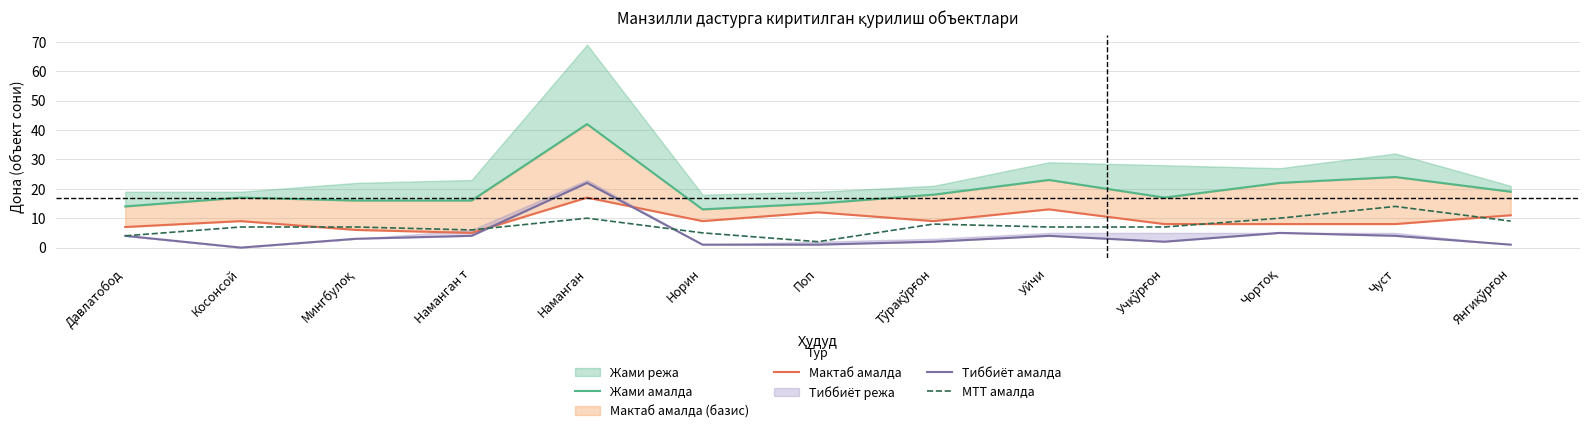

What position from the right is Учқўрғон?

4